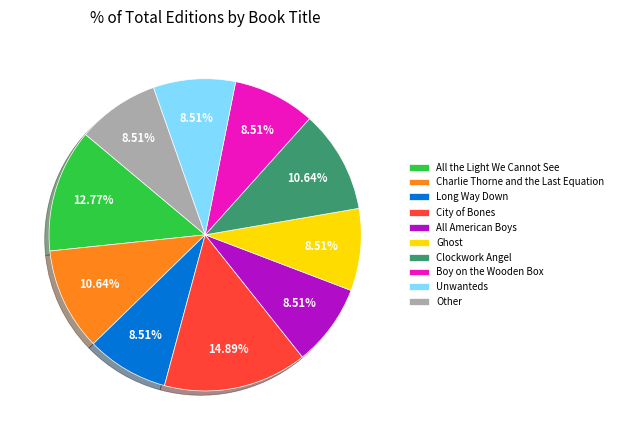

Is the sum of Ghost and All the Light We Cannot See greater than half?

No